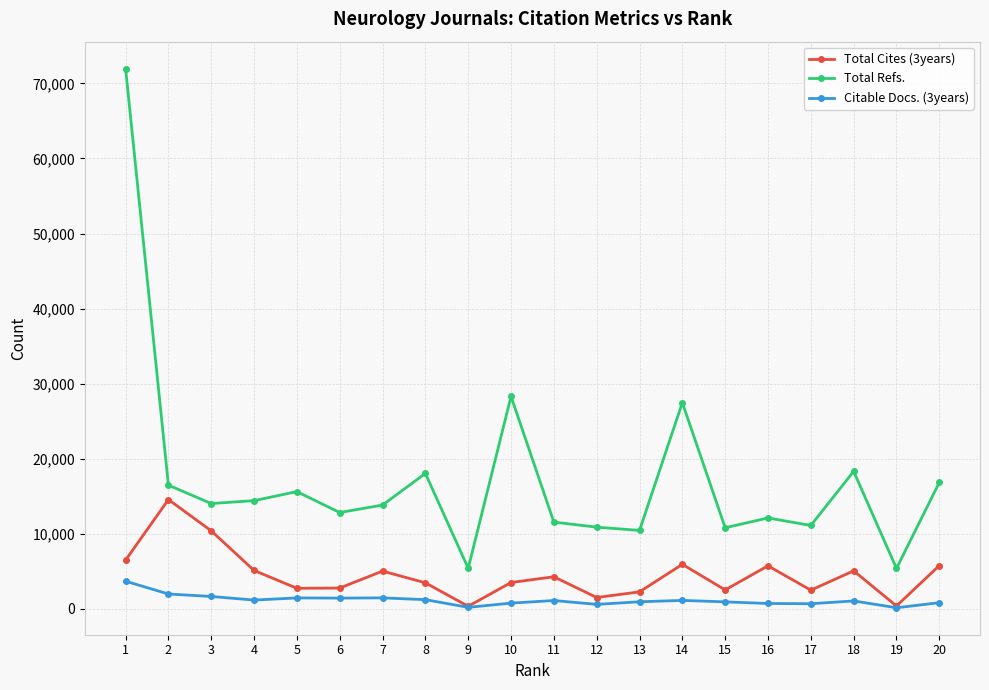

What is the difference between the maximum and minimum values in the Total Cites (3years) series?

14221